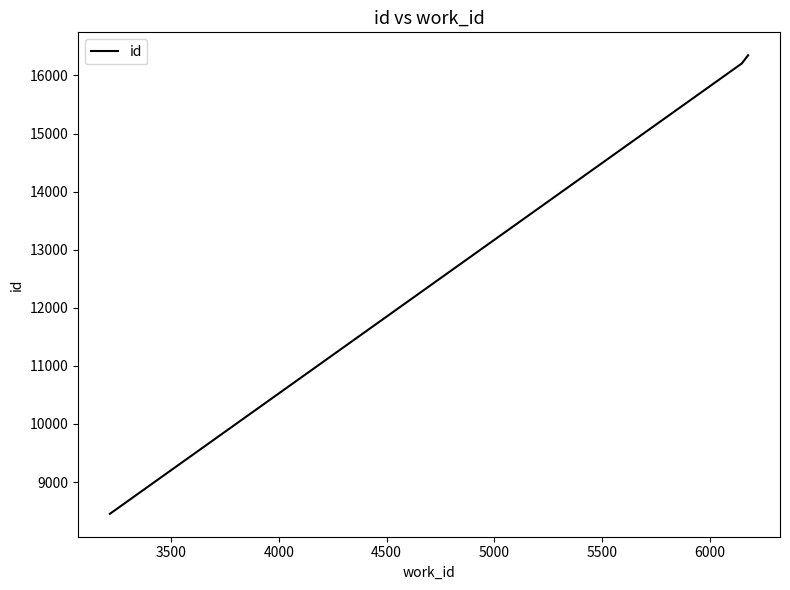

Does the chart display data point markers on the line(s)?

No